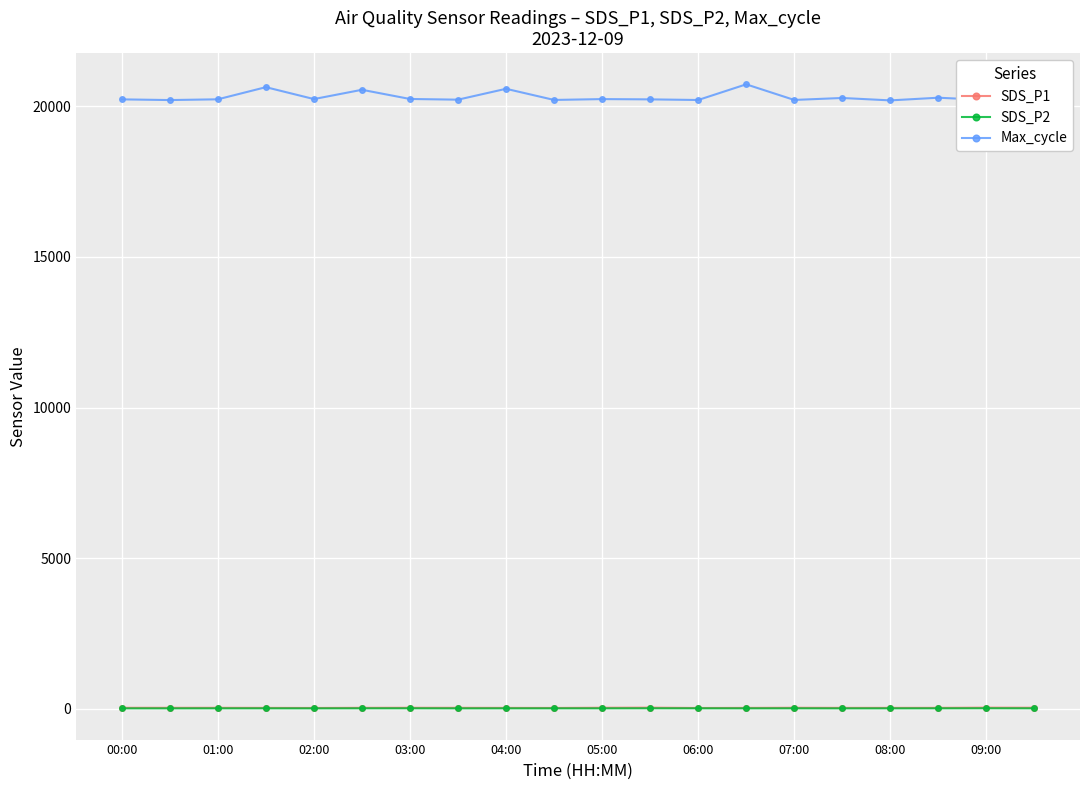

True or false: Max_cycle and SDS_P2 cross at least once.

False